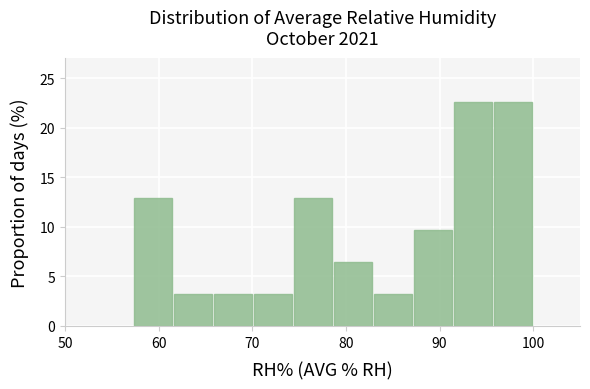

Reading left to right, transcribe this chart: for each bar, give the range it covers on the x-axis and its height. Neither the bar edges nor the heights are printed on the chart, so give them approximately, as read against the axes.

57 to 62: 13.0
62 to 66: 3.0
66 to 70: 3.0
70 to 74: 3.0
74 to 79: 13.0
79 to 83: 6.5
83 to 87: 3.0
87 to 91: 9.5
91 to 96: 22.5
96 to 100: 22.5